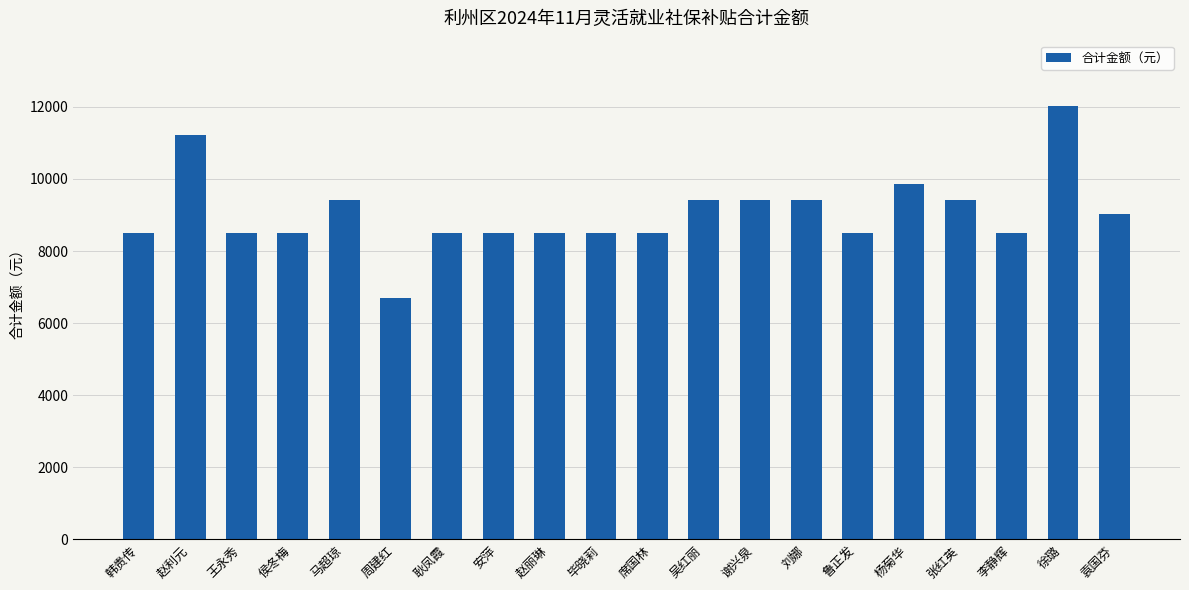

What is the sum of the values at 耿凤霞 and 安萍?

16999.6